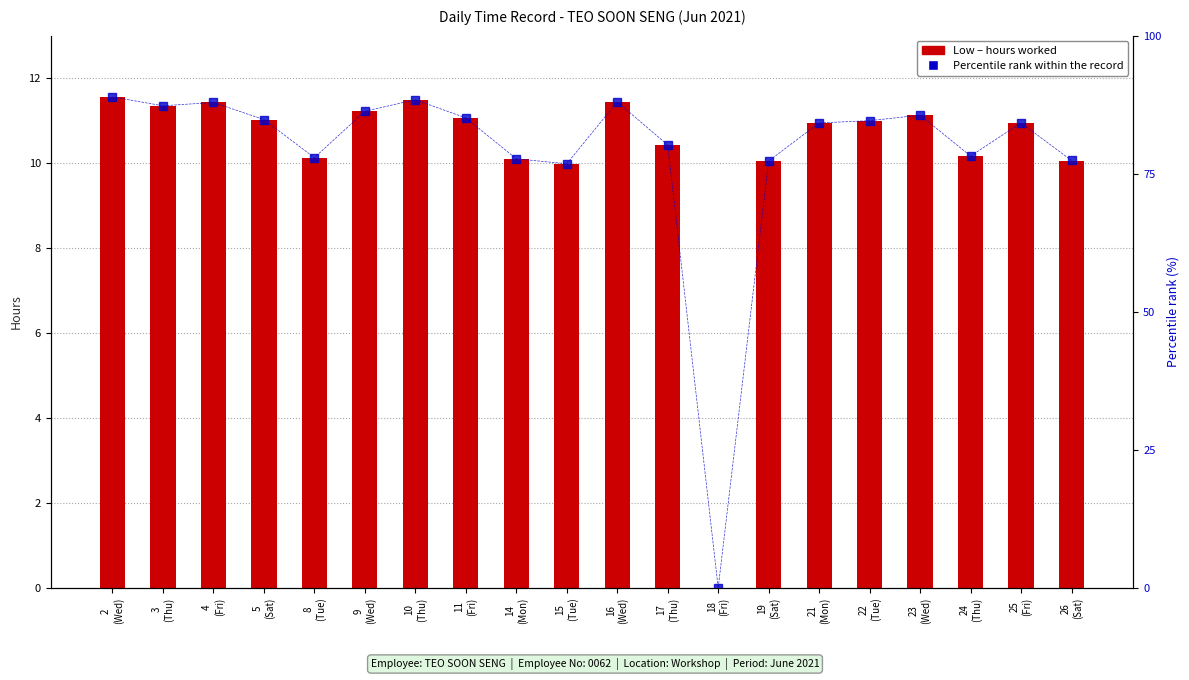

Reading right to left, what are all the values shown in this chart?

Low (hours worked): 10.1	10.9	10.2	11.1	11.0	10.9	10.1	0.0	10.4	11.4	10.0	10.1	11.1	11.5	11.2	10.1	11.0	11.4	11.3	11.6
Percentile rank within the record: 77.4	84.2	78.2	85.6	84.6	84.2	77.3	0.0	80.2	88.0	76.8	77.7	85.1	88.4	86.3	77.9	84.8	87.9	87.3	88.9